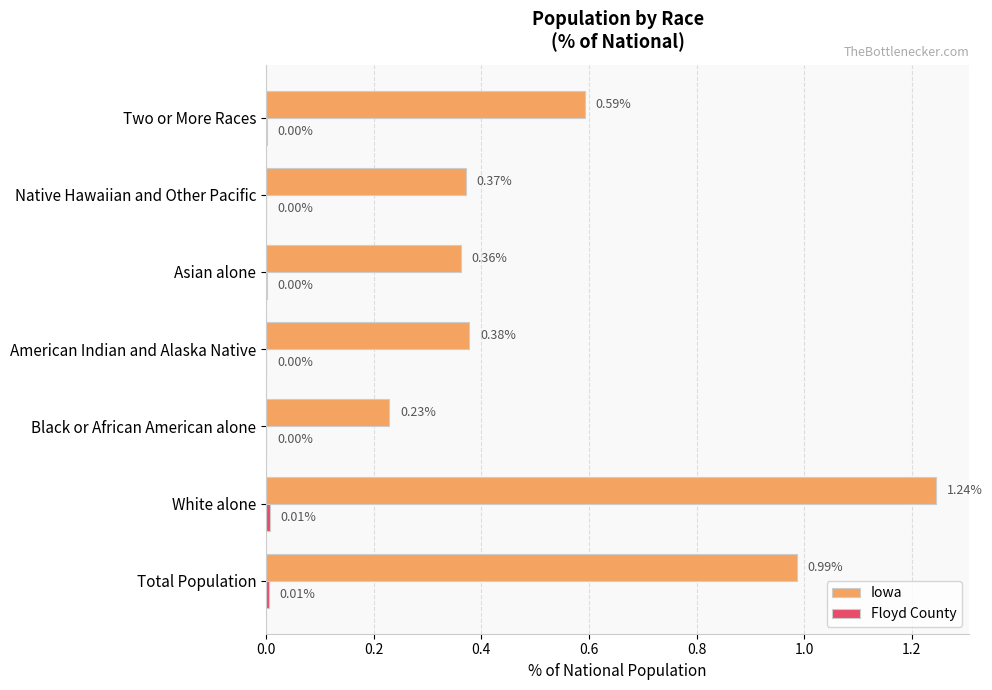

At which category does the chart reach its peak across all series?

White alone